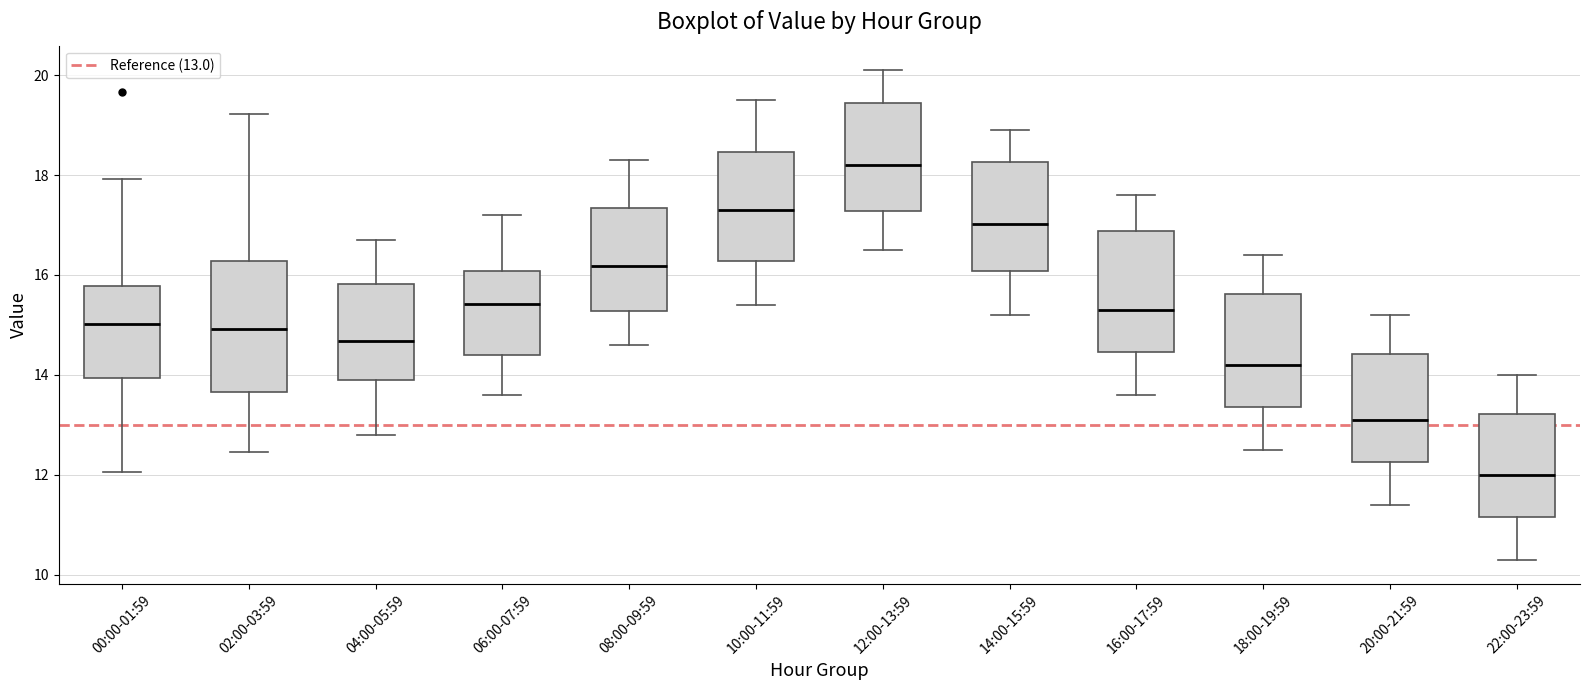

Reading left to right, read every box against the y-axis: the position of its median line, the range the box covers, and the ends of its whiskers. The values are not printed on the chart, so give them approximately, as read against the axis.

00:00-01:59: median 15.0, box 14.0 to 15.8, whiskers 12.0 to 18.0
02:00-03:59: median 15.0, box 13.6 to 16.2, whiskers 12.4 to 19.2
04:00-05:59: median 14.6, box 13.8 to 15.8, whiskers 12.8 to 16.8
06:00-07:59: median 15.4, box 14.4 to 16.0, whiskers 13.6 to 17.2
08:00-09:59: median 16.2, box 15.2 to 17.4, whiskers 14.6 to 18.4
10:00-11:59: median 17.4, box 16.2 to 18.4, whiskers 15.4 to 19.6
12:00-13:59: median 18.2, box 17.2 to 19.4, whiskers 16.6 to 20.2
14:00-15:59: median 17.0, box 16.0 to 18.2, whiskers 15.2 to 19.0
16:00-17:59: median 15.4, box 14.4 to 16.8, whiskers 13.6 to 17.6
18:00-19:59: median 14.2, box 13.4 to 15.6, whiskers 12.6 to 16.4
20:00-21:59: median 13.2, box 12.2 to 14.4, whiskers 11.4 to 15.2
22:00-23:59: median 12.0, box 11.2 to 13.2, whiskers 10.4 to 14.0